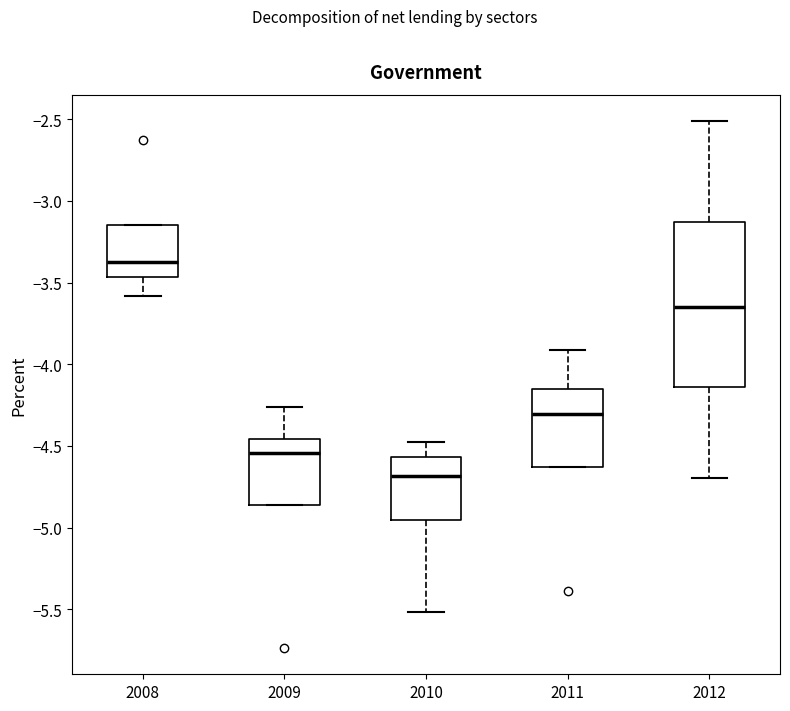

Where does the upper whisker of the box at x = 2009 end on the y-axis? The values are not printed on the chart, so give them approximately, as read against the axis.

-4.25